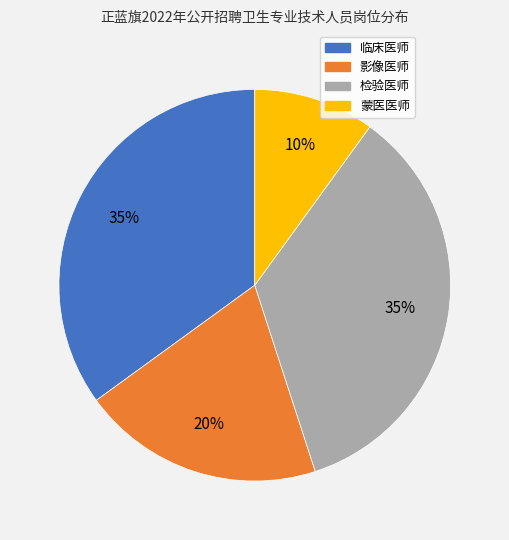

Is it true that 临床医师 is 35% of the pie?

True